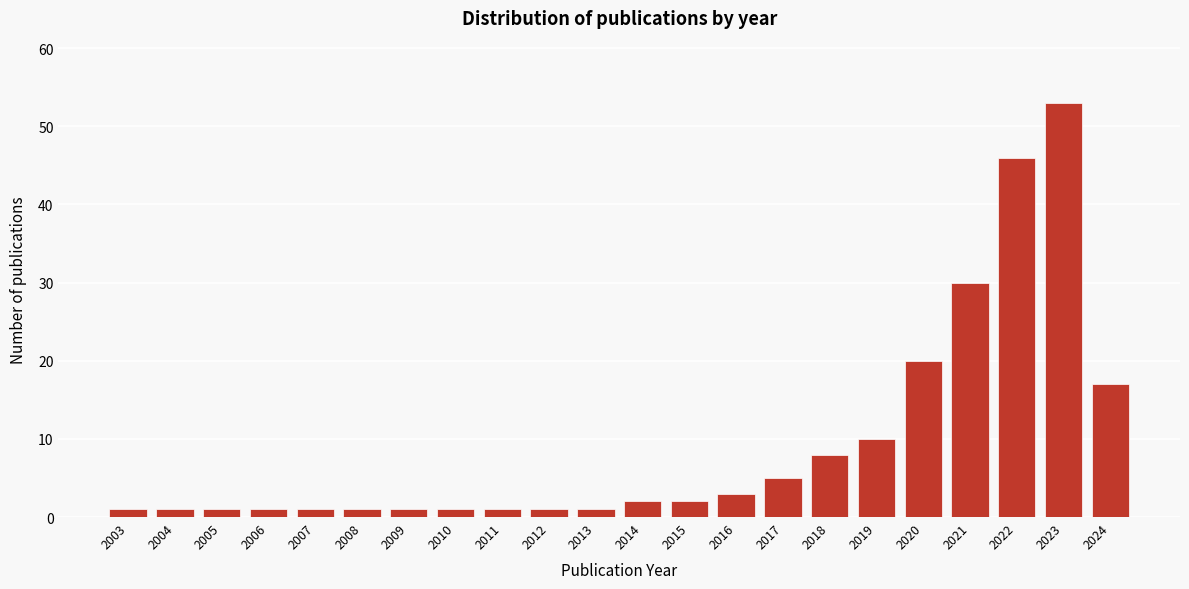

Reading right to left, what are all the values shown in this chart?

2024=17	2023=53	2022=46	2021=30	2020=20	2019=10	2018=8	2017=5	2016=3	2015=2	2014=2	2013=1	2012=1	2011=1	2010=1	2009=1	2008=1	2007=1	2006=1	2005=1	2004=1	2003=1